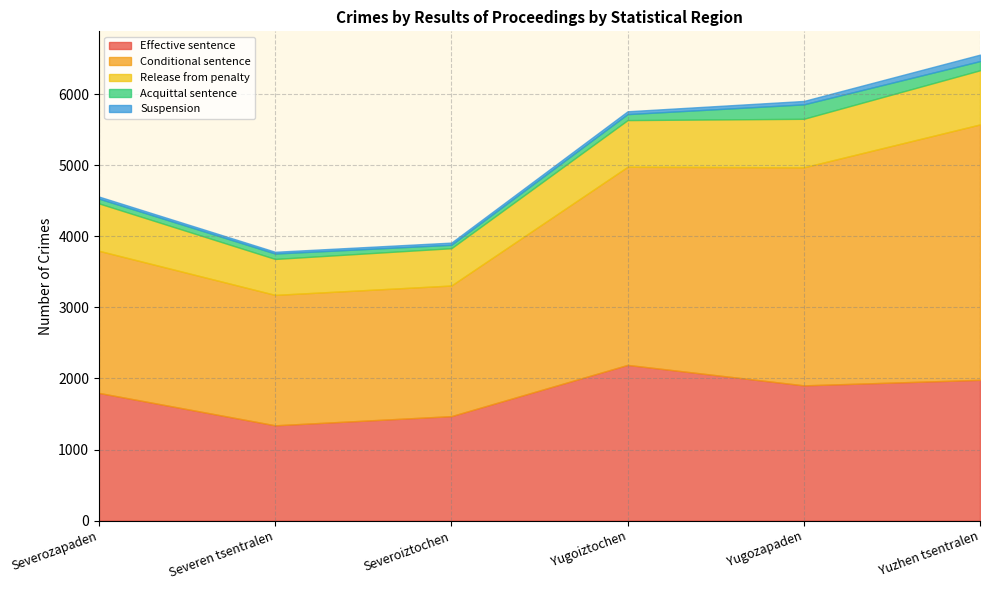

What is the difference between the second highest and second lowest values in the Suspension series?

19